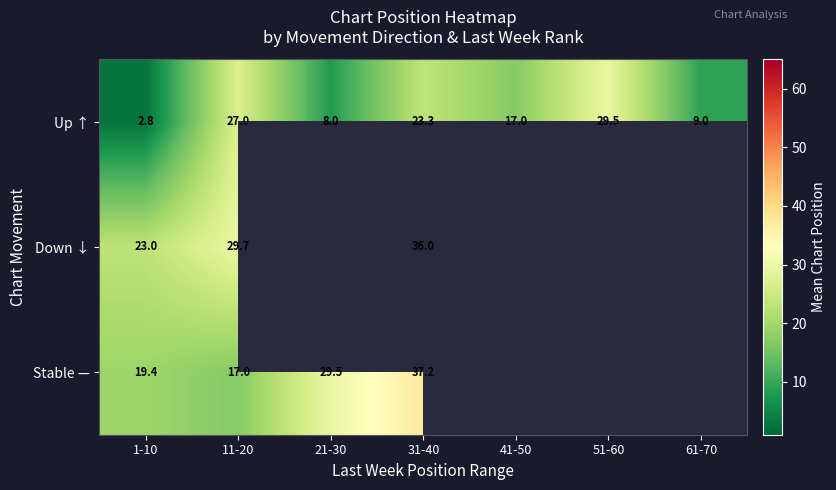

Rank the series at 11-20 from lowest to highest value.

Stable —, Up ↑, Down ↓